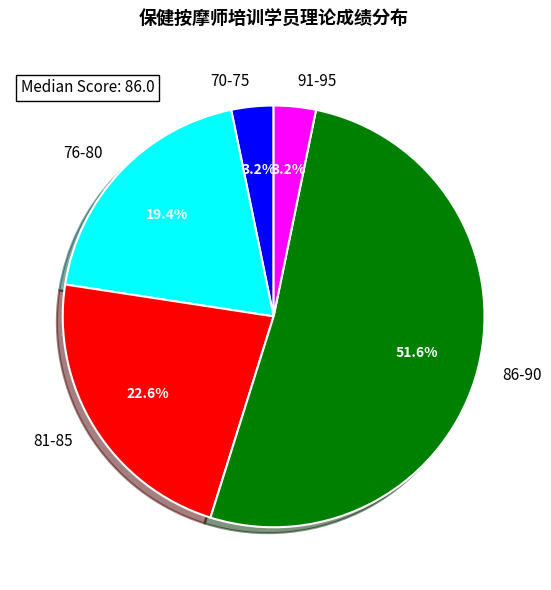

Which has a higher value, 86-90 or 76-80?

86-90